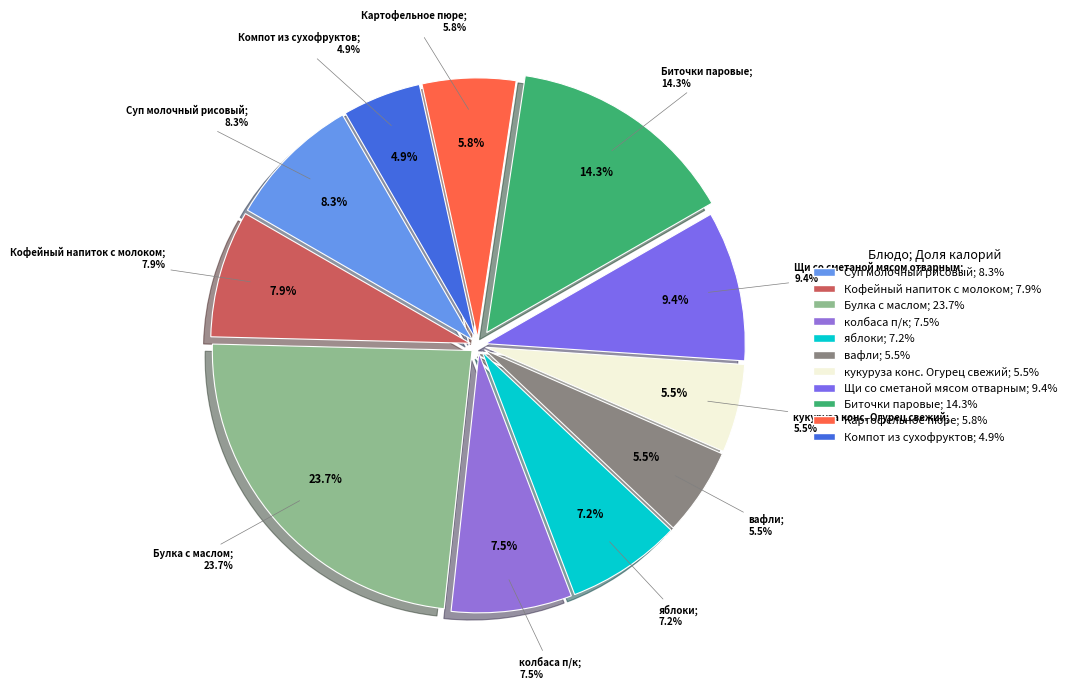

Which category has the biggest portion of the pie?

Булка с маслом